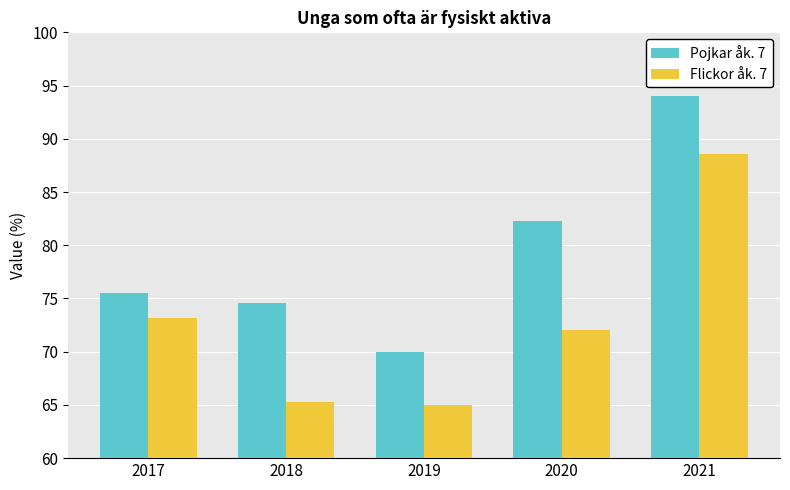

What value does the Pojkar åk. 7 series have at 2020?

82.3